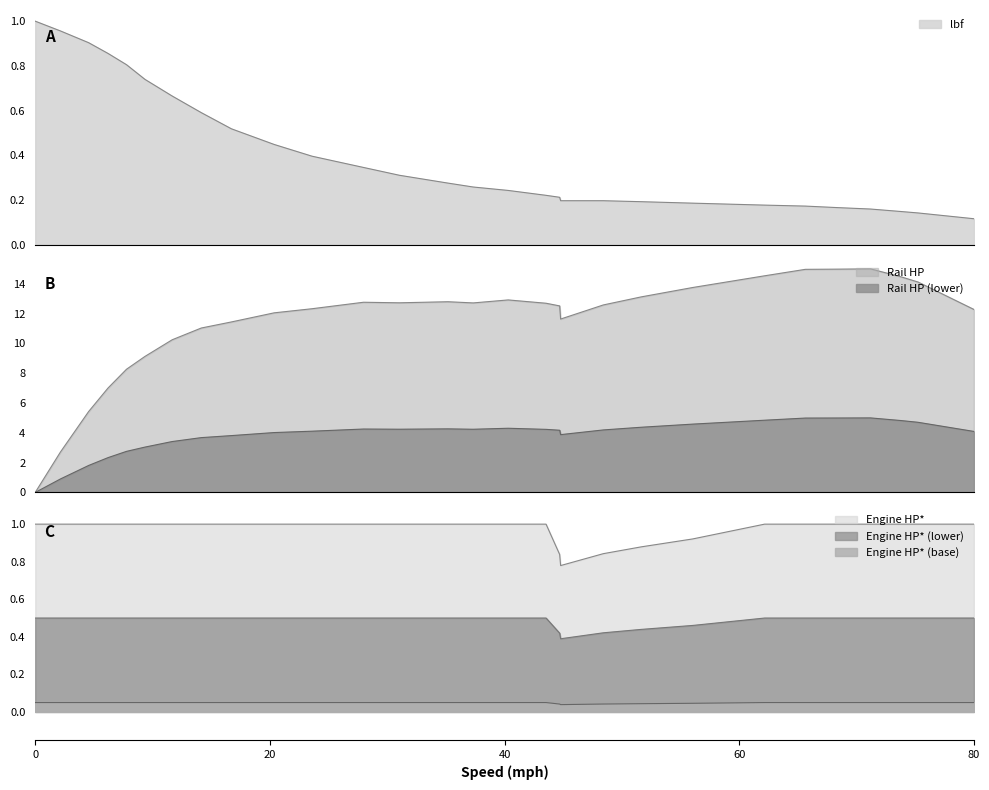

Reading left to right, list all the values displayed in this chart.

lbf: 0=1.0	2.1520372404794434=1.0	4.552386470244975=0.9	6.2077997321522425=0.9	7.780442330964168=0.8	9.353084929776045=0.7	11.670663496446192=0.7	14.153783389307133=0.6	16.71967394526335=0.5	20.36158312145936=0.4	23.589638982178514=0.4	27.976484126232798=0.3	31.038998660761216=0.3	35.17753181552937=0.3	37.32956905600884=0.3	40.30931292744192=0.2	43.537368788161075=0.2	44.69615807149615=0.2	44.77892873459148=0.2	48.4208379107875=0.2	51.64889377150665=0.2	56.03573891556093=0.2	62.16076798461795=0.2	65.6371358346233=0.2	68.28579705367466=0.2	71.18277026201234=0.2	73.74866081796868=0.1	75.23853275368535=0.1	80.0=0.1
Rail HP: 0=0.0	2.1520372404794434=2.7	4.552386470244975=5.4	6.2077997321522425=7.0	7.780442330964168=8.3	9.353084929776045=9.1	11.670663496446192=10.2	14.153783389307133=11.0	16.71967394526335=11.4	20.36158312145936=12.0	23.589638982178514=12.3	27.976484126232798=12.8	31.038998660761216=12.7	35.17753181552937=12.8	37.32956905600884=12.7	40.30931292744192=12.9	43.537368788161075=12.7	44.69615807149615=12.5	44.77892873459148=11.6	48.4208379107875=12.6	51.64889377150665=13.1	56.03573891556093=13.7	62.16076798461795=14.5	65.6371358346233=15.0	68.28579705367466=15.0	71.18277026201234=15.0	73.74866081796868=14.5	75.23853275368535=14.1	80.0=12.3
Engine HP*: 0=1.0	2.1520372404794434=1.0	4.552386470244975=1.0	6.2077997321522425=1.0	7.780442330964168=1.0	9.353084929776045=1.0	11.670663496446192=1.0	14.153783389307133=1.0	16.71967394526335=1.0	20.36158312145936=1.0	23.589638982178514=1.0	27.976484126232798=1.0	31.038998660761216=1.0	35.17753181552937=1.0	37.32956905600884=1.0	40.30931292744192=1.0	43.537368788161075=1.0	44.69615807149615=0.8	44.77892873459148=0.8	48.4208379107875=0.8	51.64889377150665=0.9	56.03573891556093=0.9	62.16076798461795=1.0	65.6371358346233=1.0	68.28579705367466=1.0	71.18277026201234=1.0	73.74866081796868=1.0	75.23853275368535=1.0	80.0=1.0